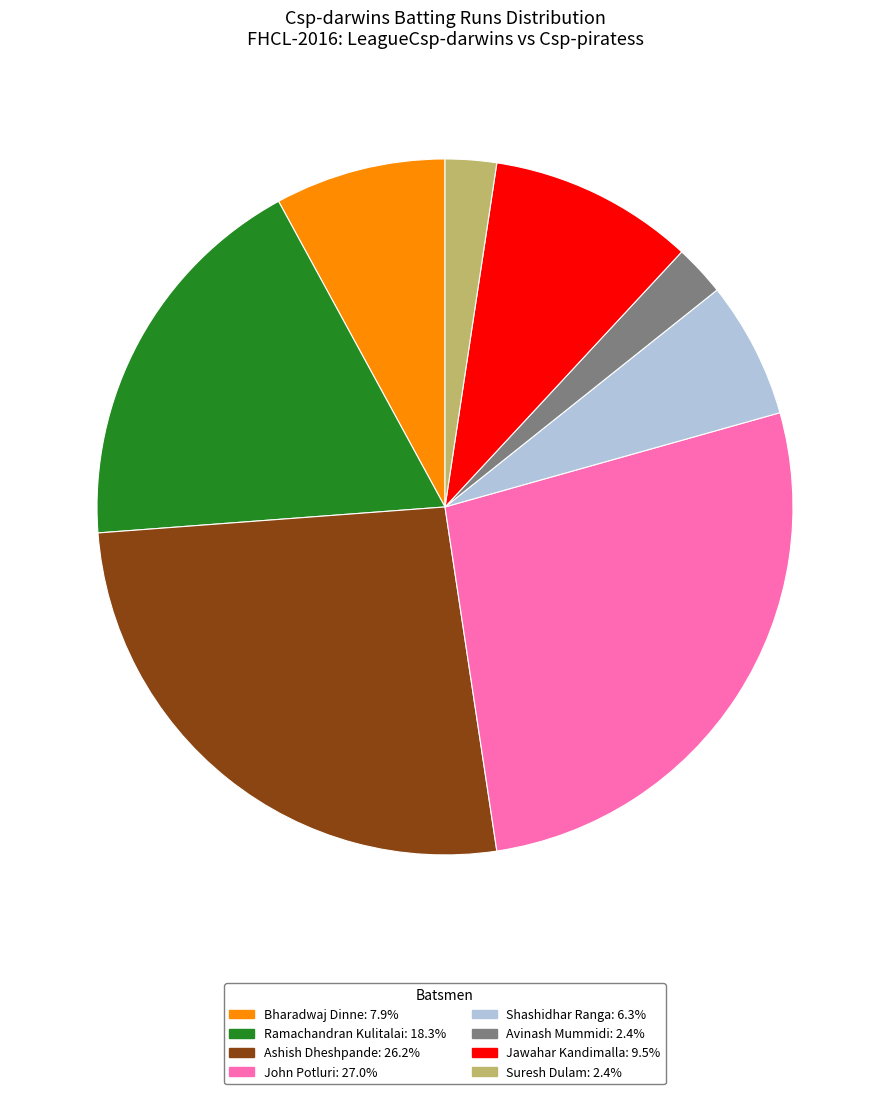

What is the ratio of the value at Ramachandran Kulitalai: 18.3% to the value at Bharadwaj Dinne: 7.9%?

2.3